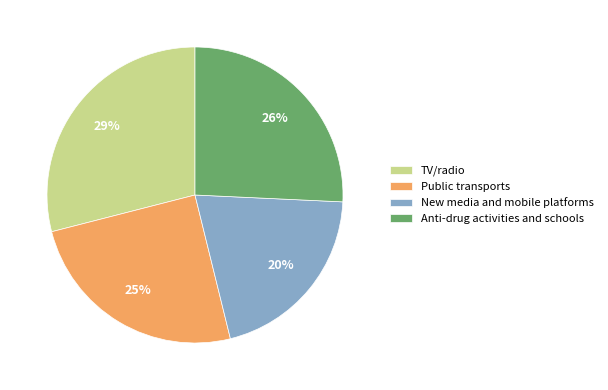

Rank the categories by value from lowest to highest.

New media and mobile platforms, Public transports, Anti-drug activities and schools, TV/radio